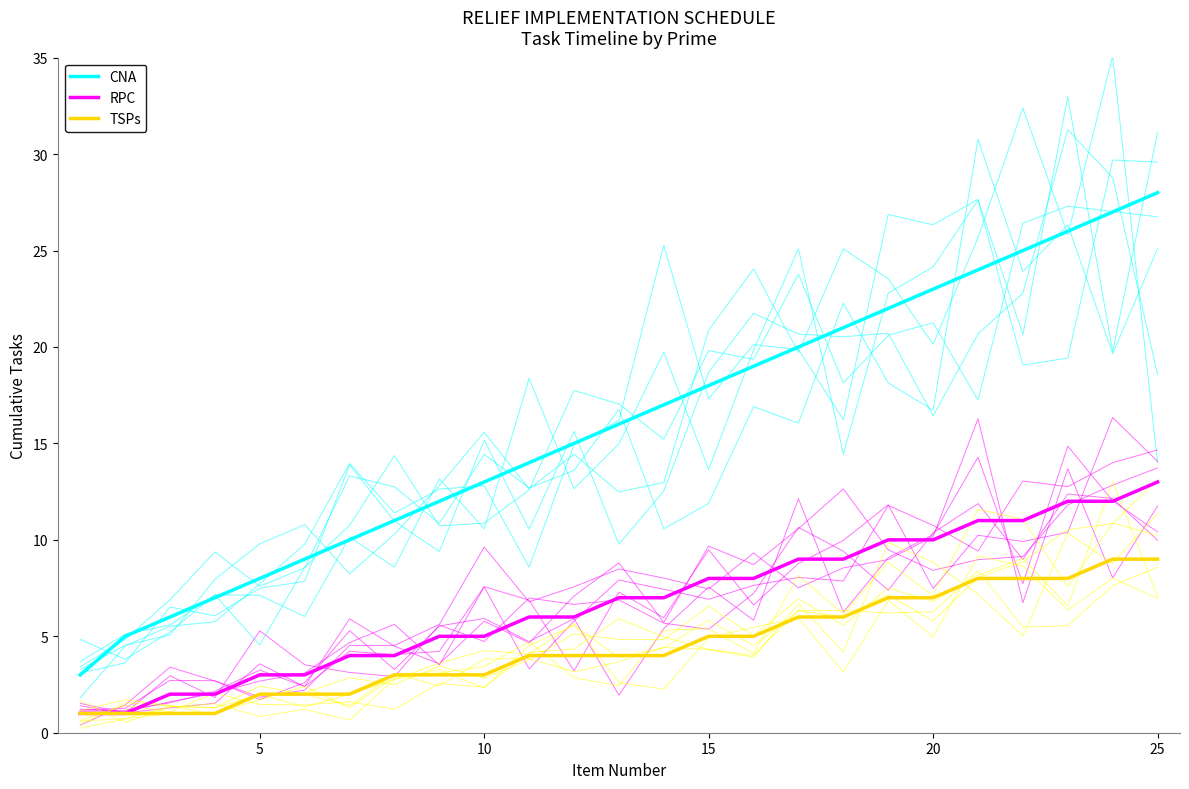

Is the value of RPC at 5 greater than the value of TSPs at 20?

No